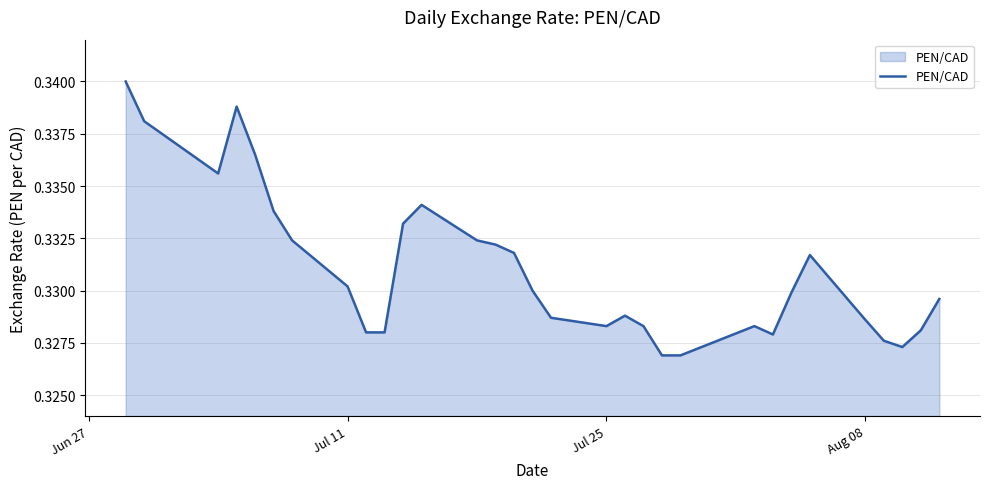

How many points are higher than both their immediate neighbors (excluding endpoints)?

5